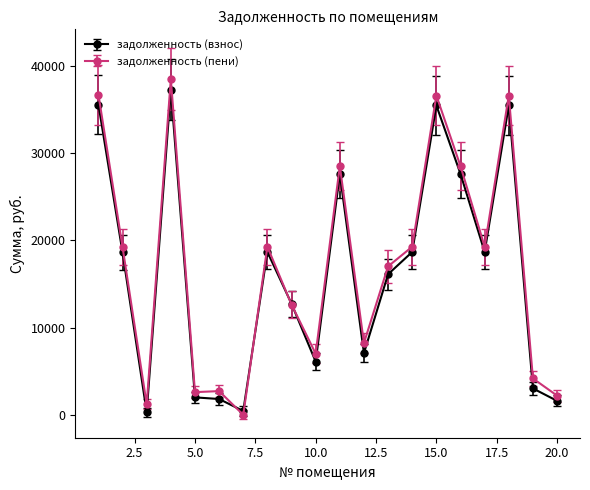

Which series has the largest range (max minus min)?

задолженность (пени)